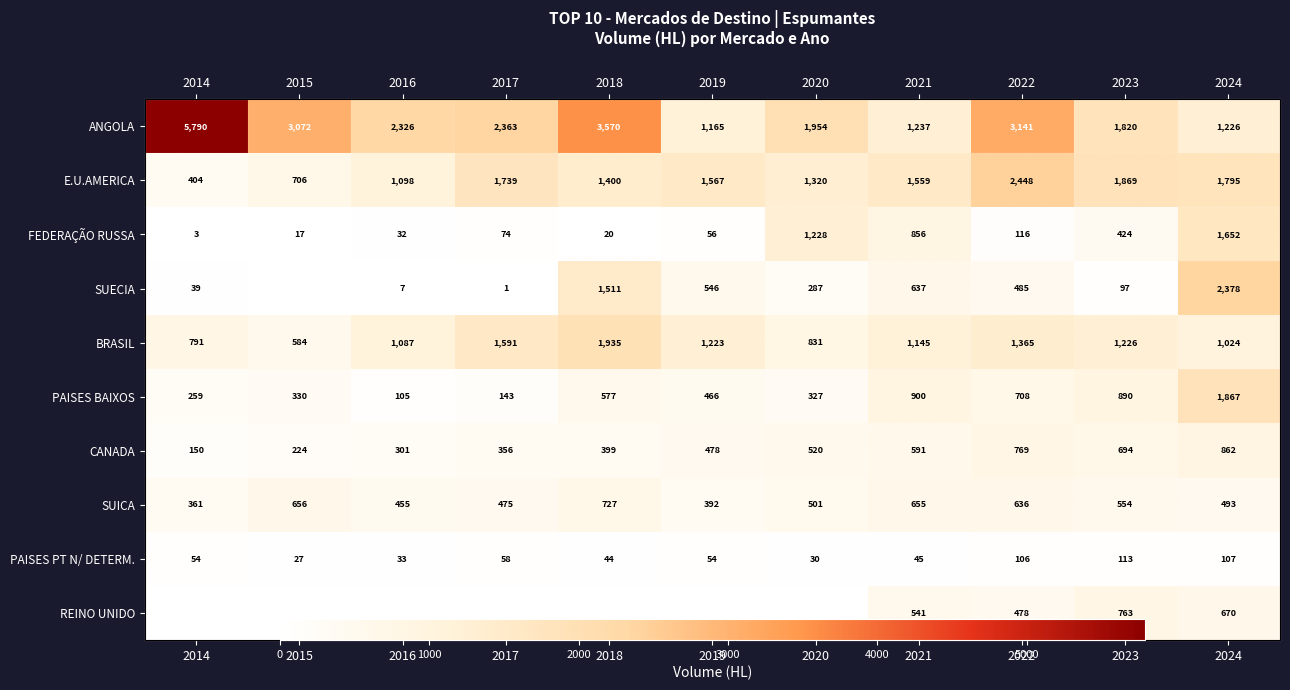

What is the approximate value of SUICA at 2014?

360.6